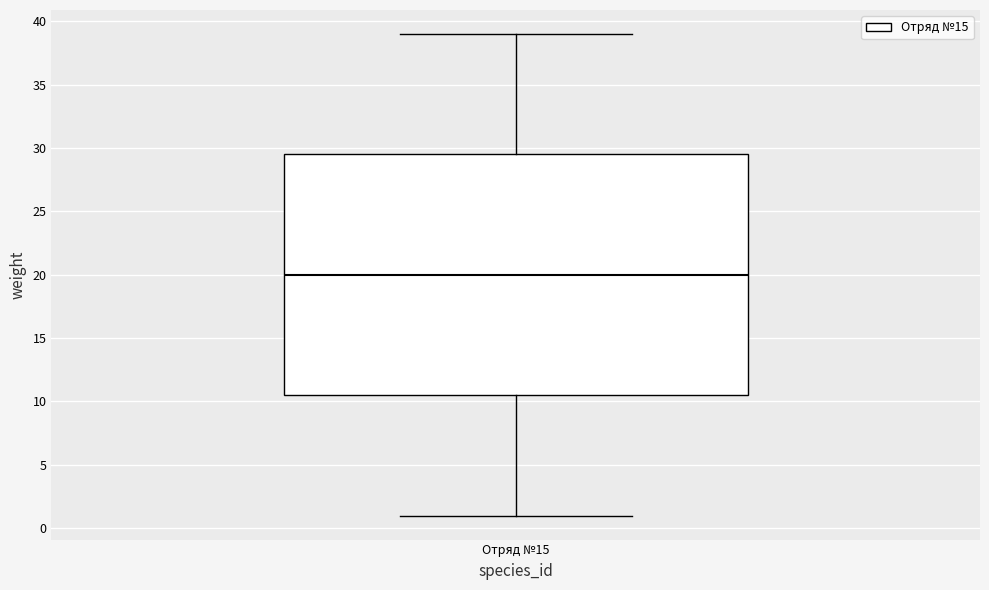

Where does the median line of the box for Отряд №15 sit on the y-axis? The values are not printed on the chart, so give them approximately, as read against the axis.

20.0